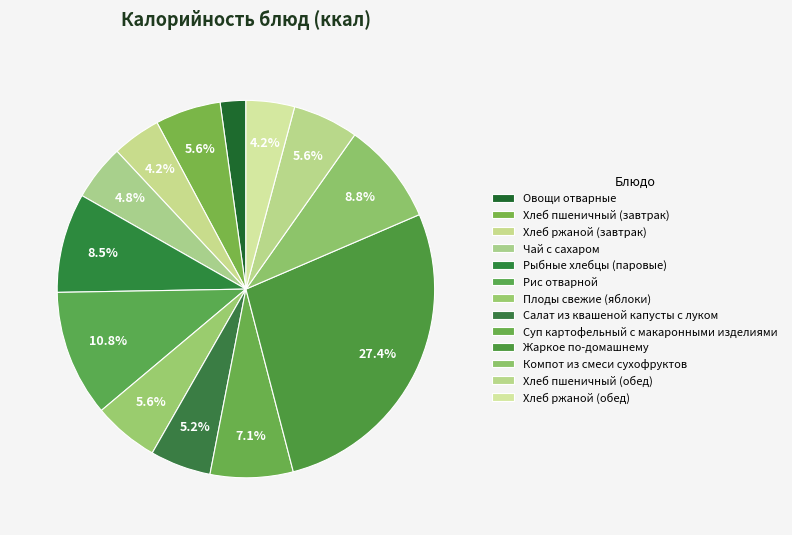

Is it true that Плоды свежие (яблоки) is 6% of the pie?

True